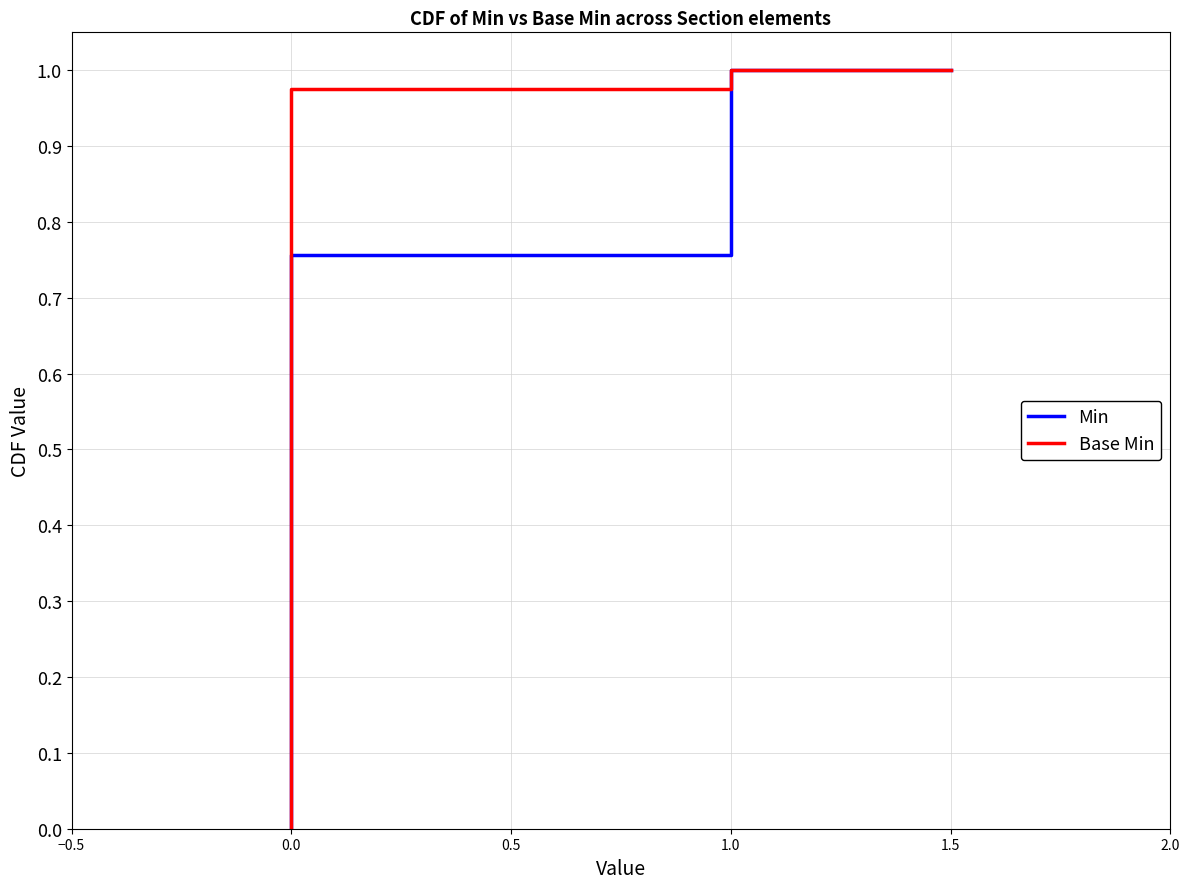

Which series has the widest spread of values?

Min